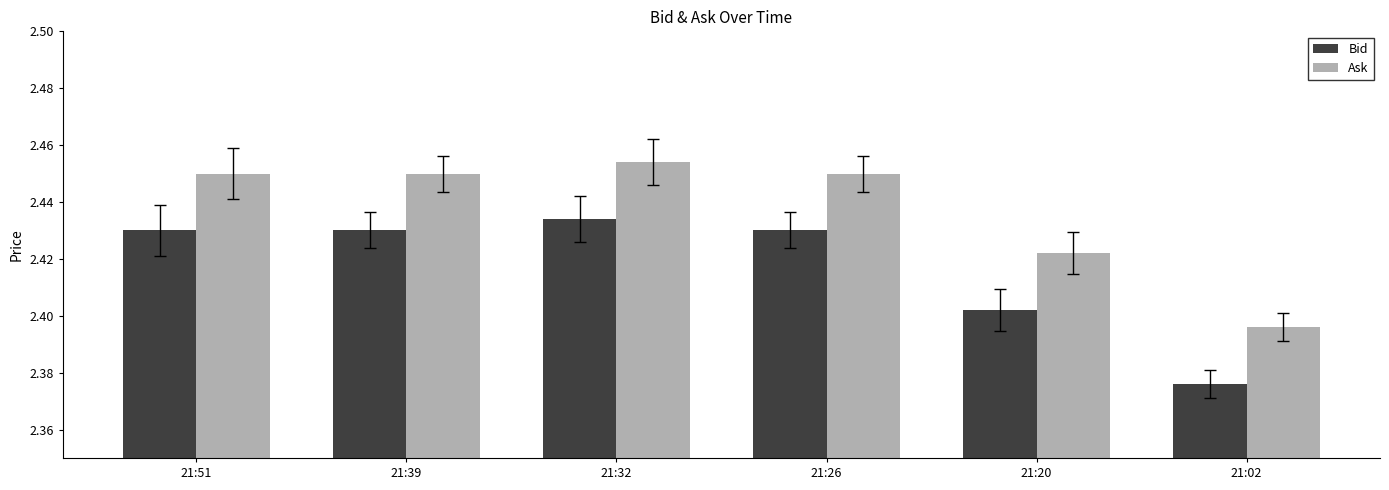

Is it true that Ask equals 0.7 at 21:39?

False